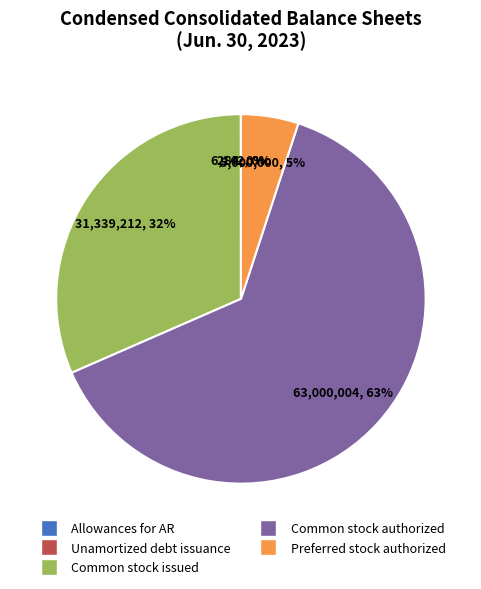

To the nearest percent, what is the average slice percentage?

20%